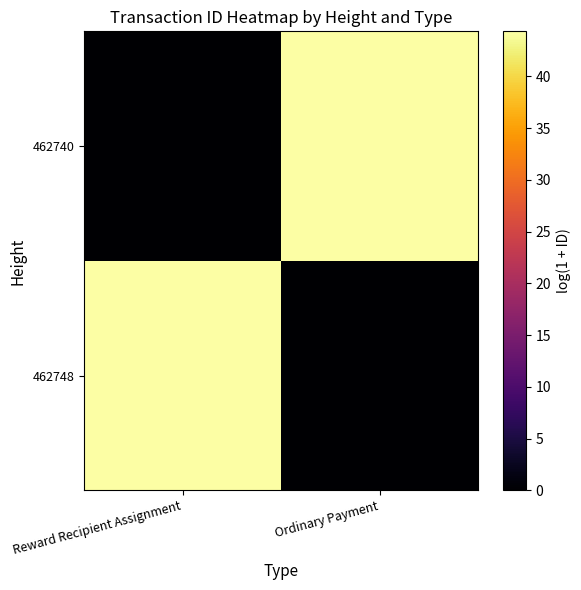

At which label is 462748 closest to 22?

Ordinary Payment